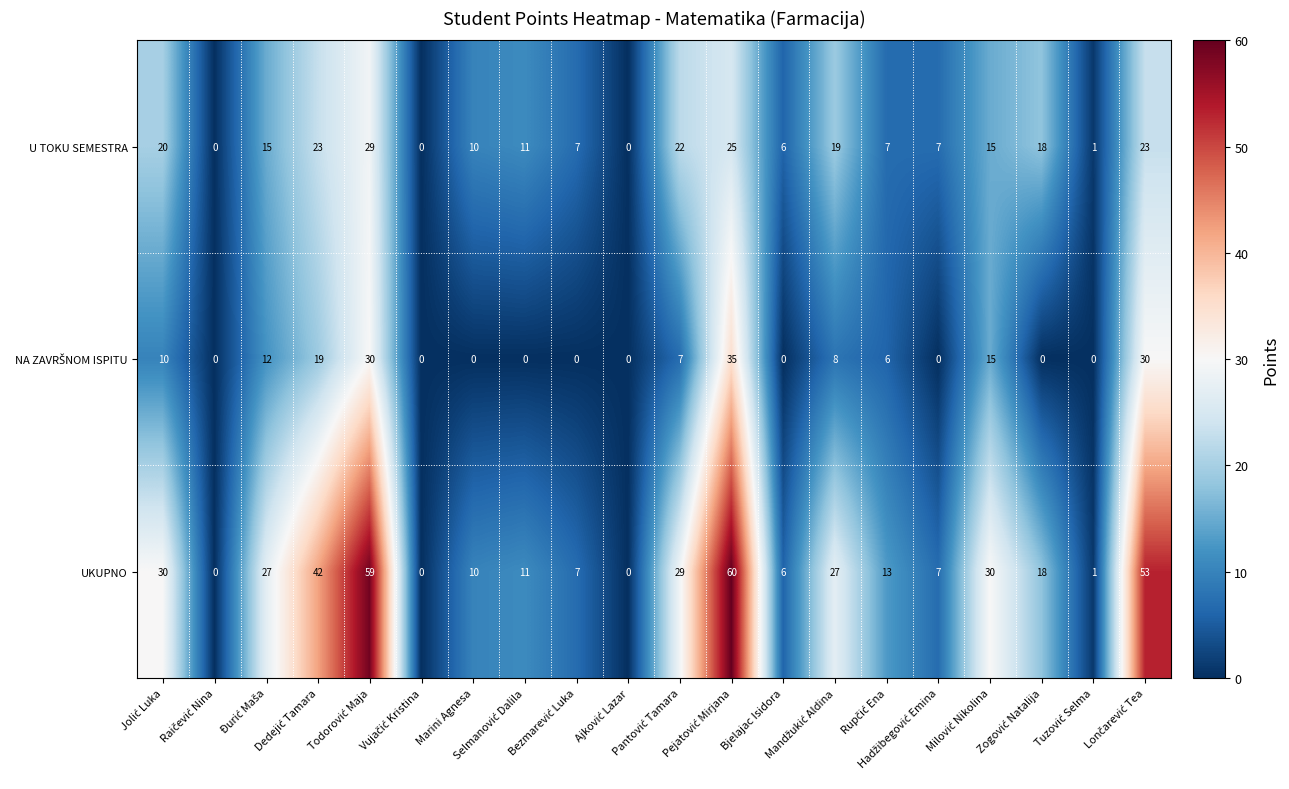

How many distinct data groups are displayed?

3